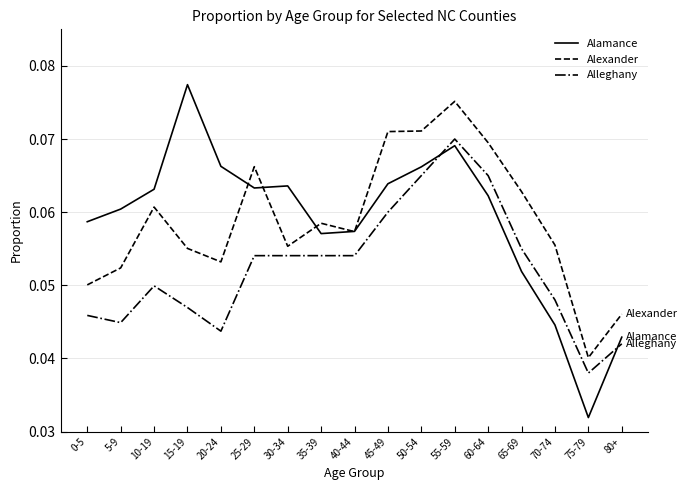

How many lines are shown in the chart?

3